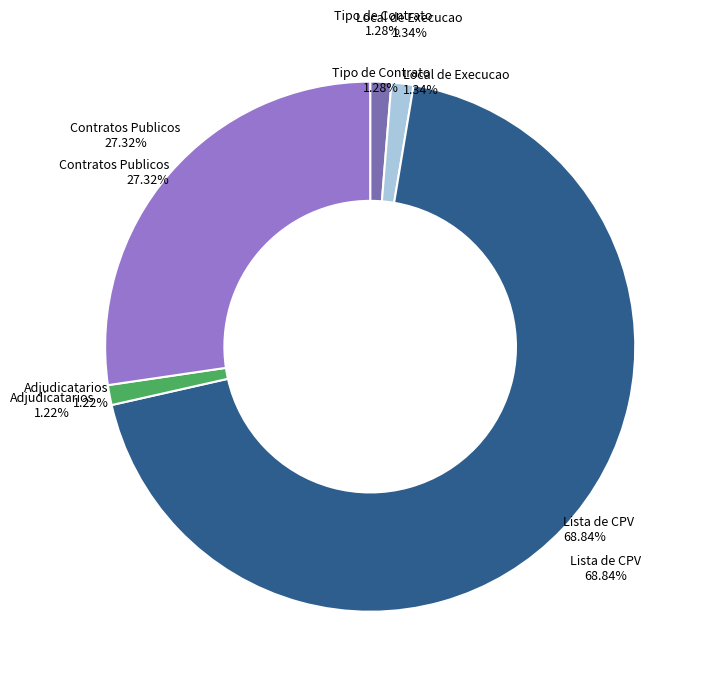

What portion of the pie excludes Lista de CPV?

31.2%